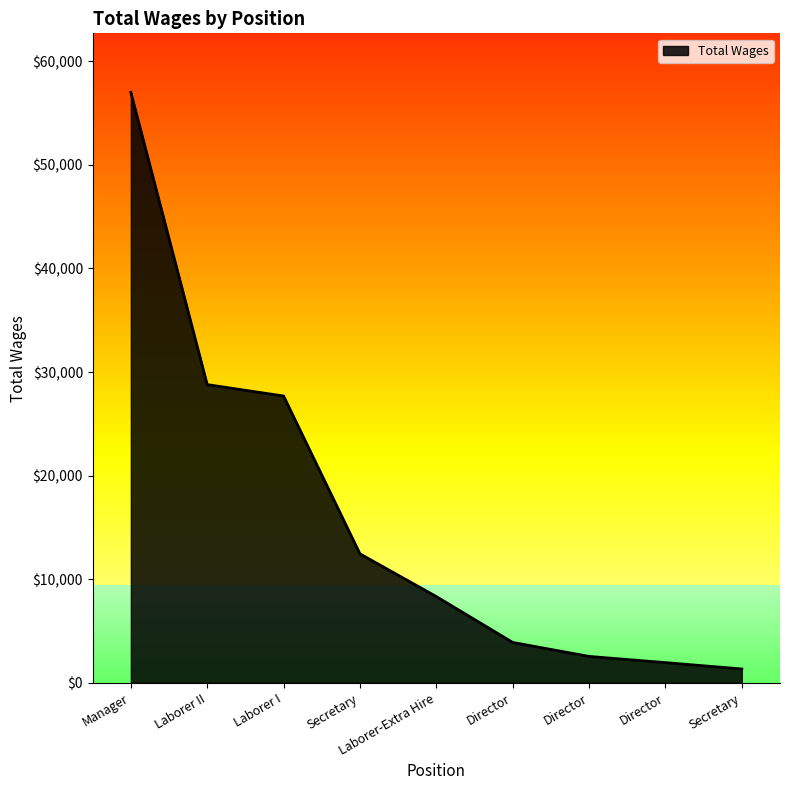

True or false: the data has more than 1 interior local peaks.

False